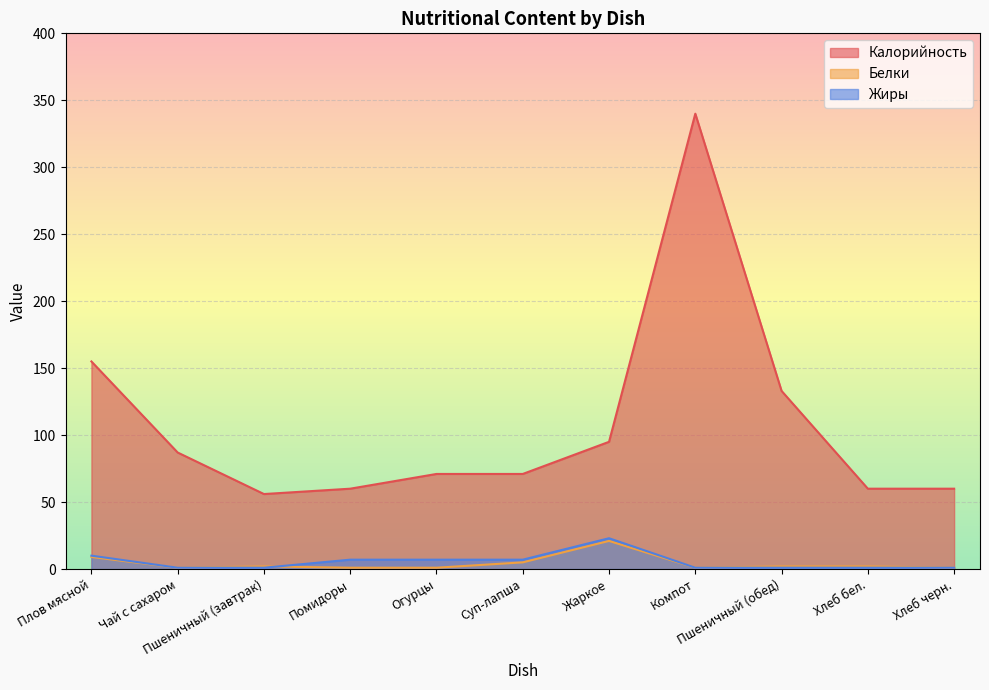

Rank the series by their maximum value, from highest to lowest.

Калорийность, Жиры, Белки